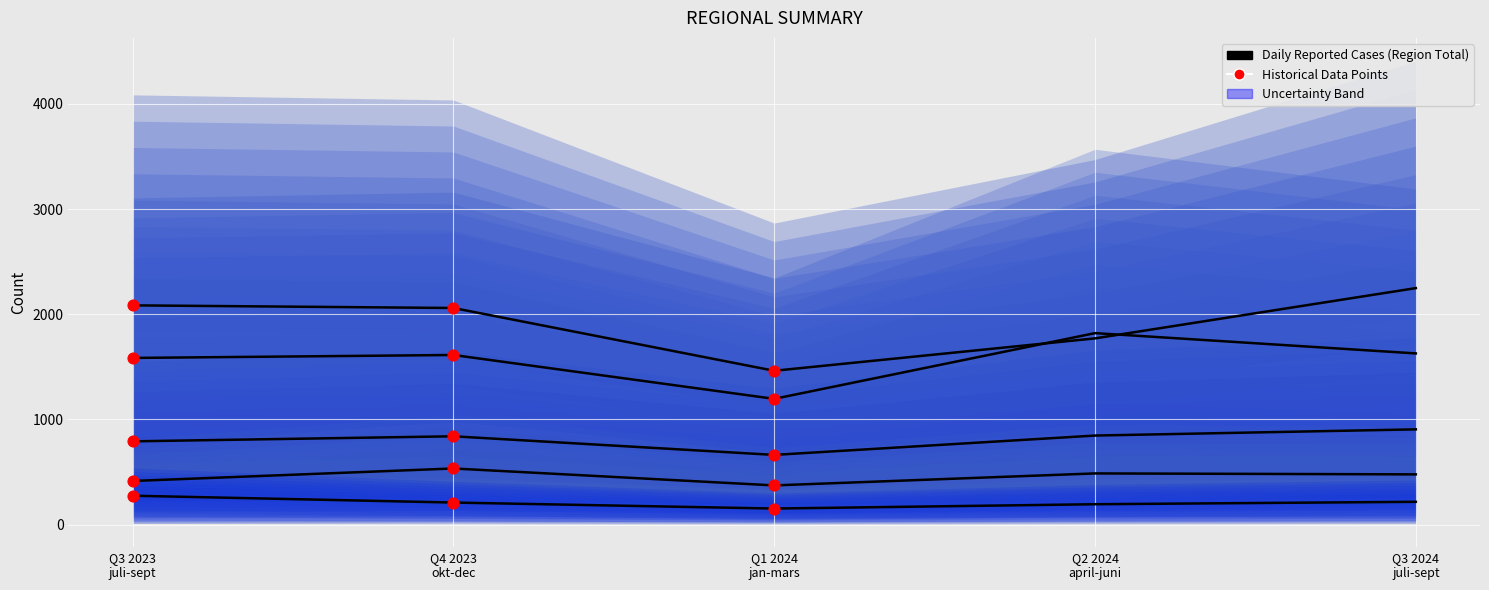

Is the value of Blekinge at Q3 2024
juli-sept greater than the value of Halland at Q3 2023
juli-sept?

Yes